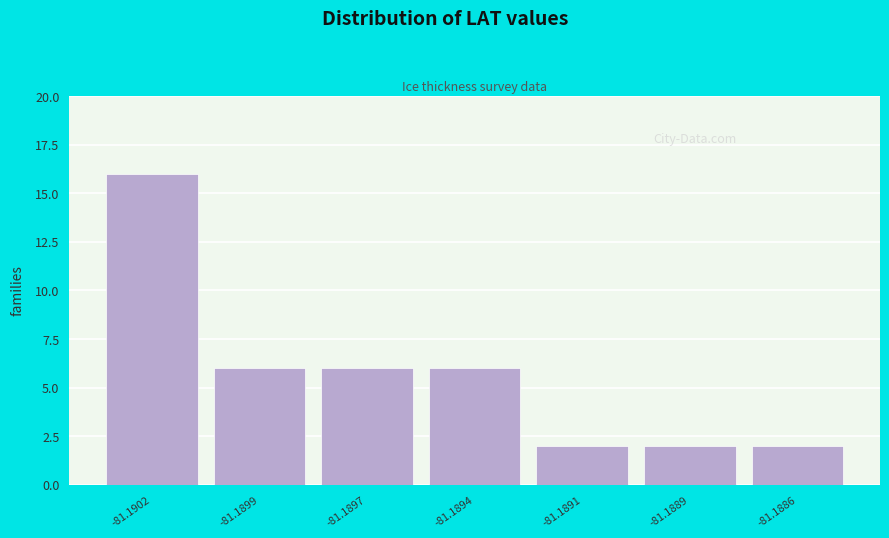

Reading right to left, extract all data points from this chart.

-81.1886=2	-81.1889=2	-81.1891=2	-81.1894=6	-81.1897=6	-81.1899=6	-81.1902=16